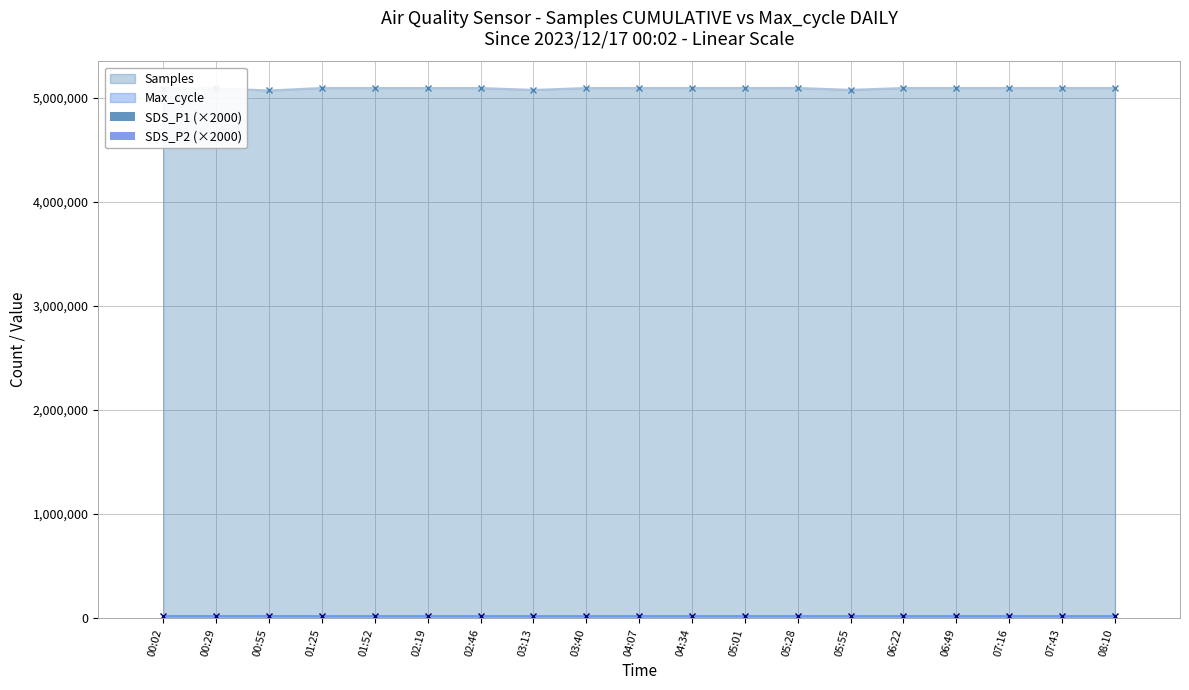

What value does the SDS_P2 (×2000) series have at 06:49?

200